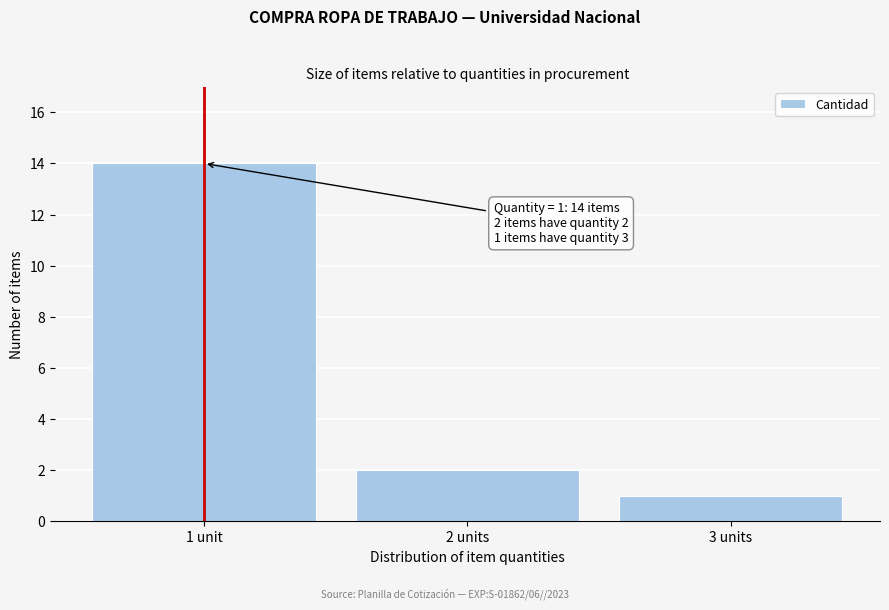

Reading right to left, transcribe all the data shown in this chart.

3 units=1	2 units=2	1 unit=14